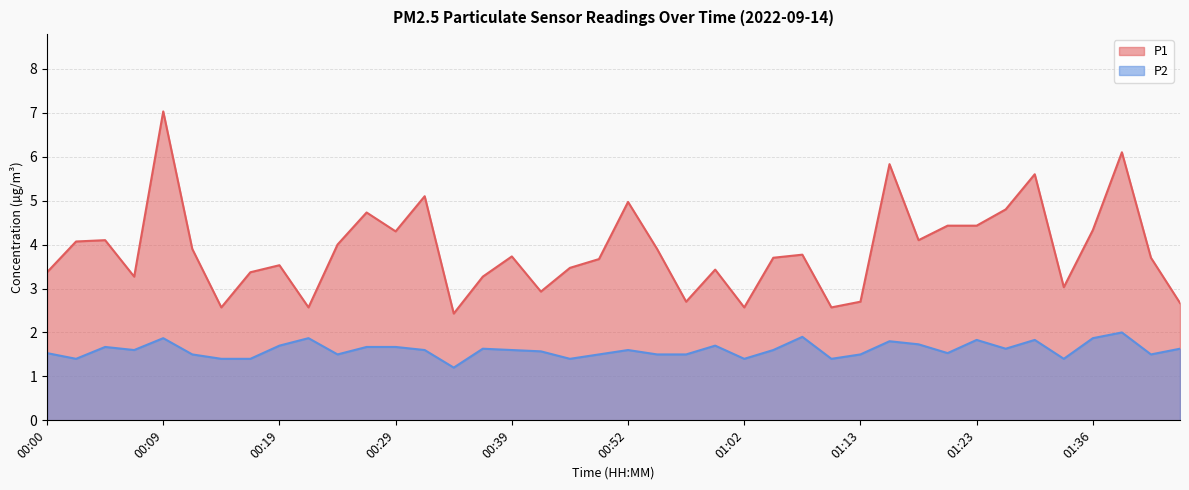

How many series are shown in this chart?

2